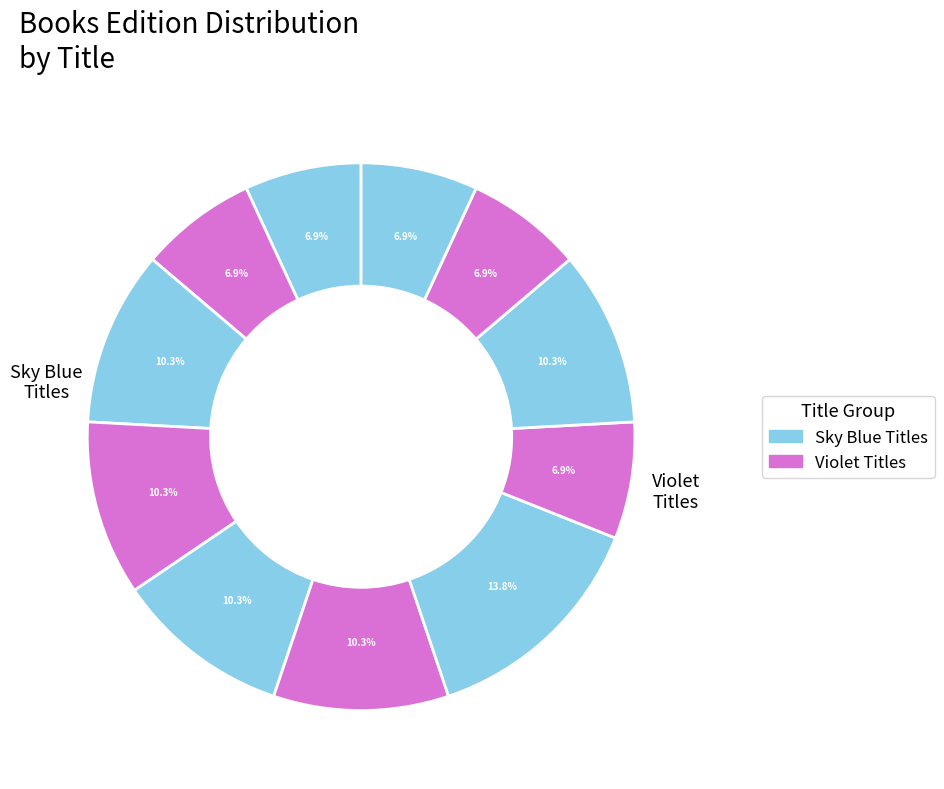

Is there a majority slice in this chart?

No